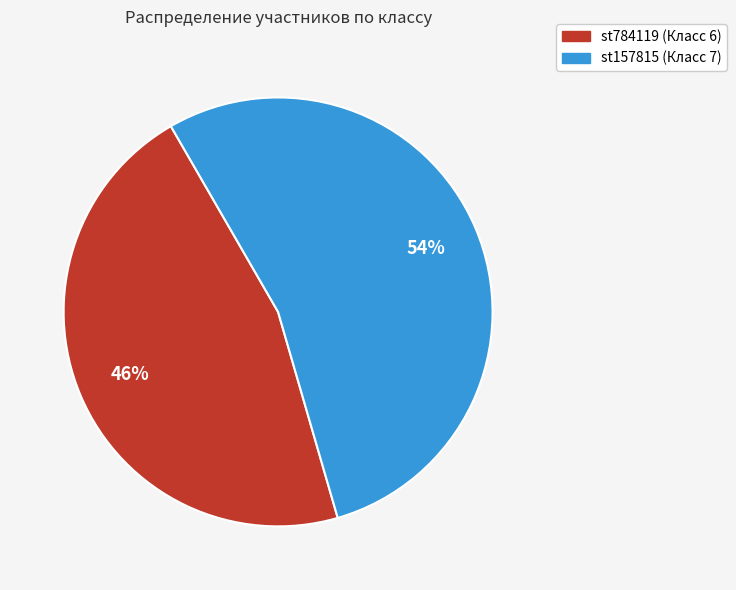

To the nearest percent, what portion does st157815 represent?

54%